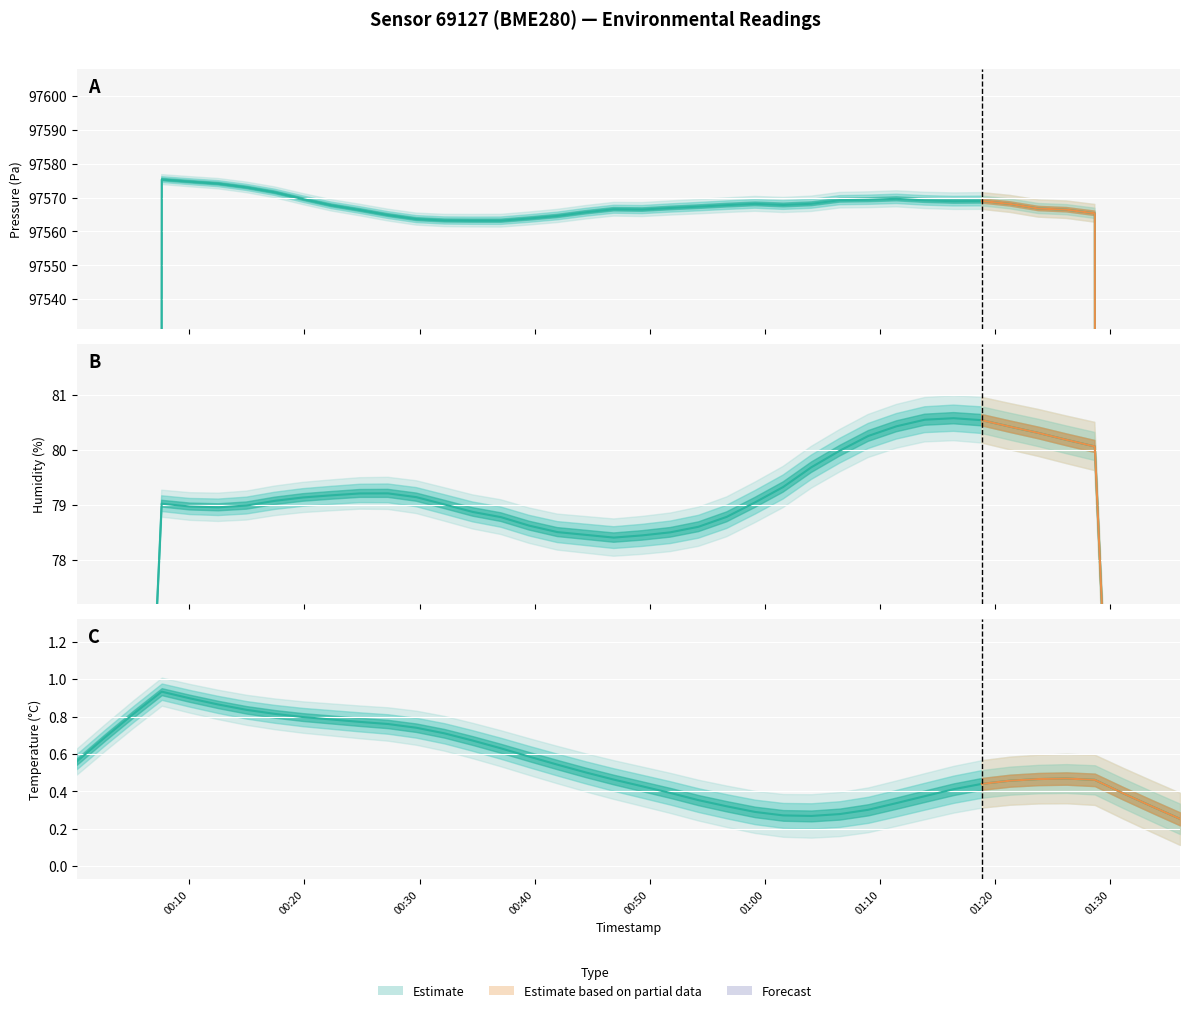

True or false: humidity and pressure cross at least once.

False